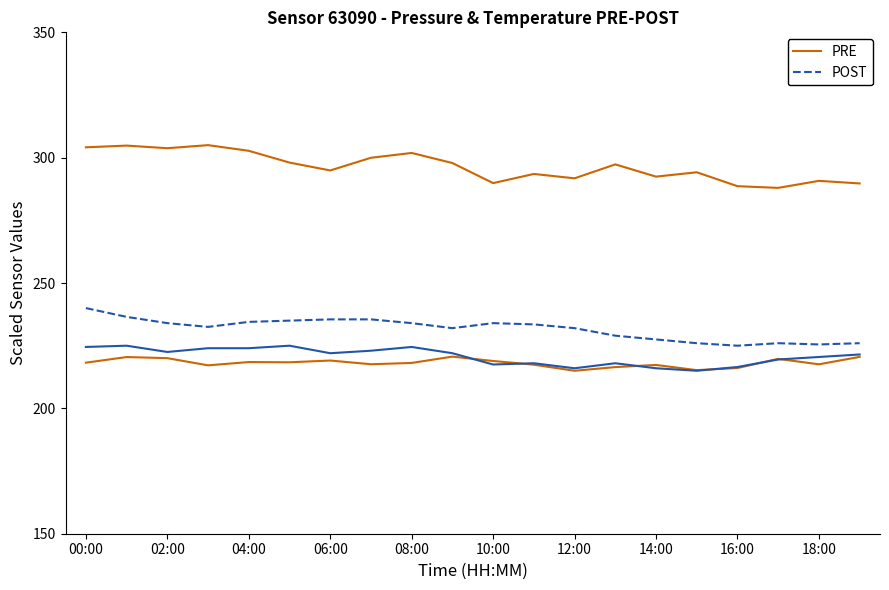

At which category is the sum across all series the highest?

00:00